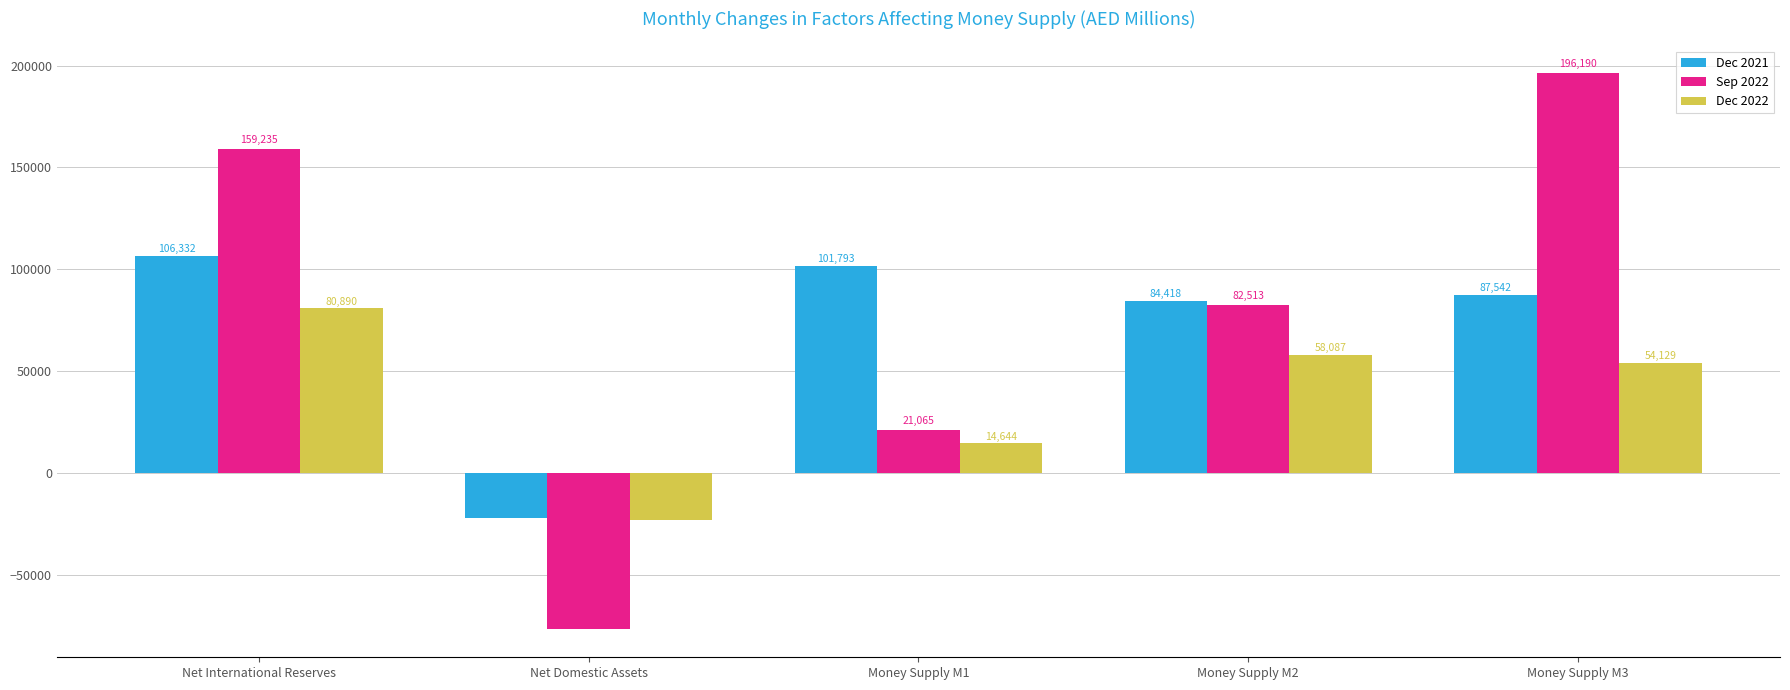

Read the Dec 2022 value at Net Domestic Assets, to the nearest 50.

-22800